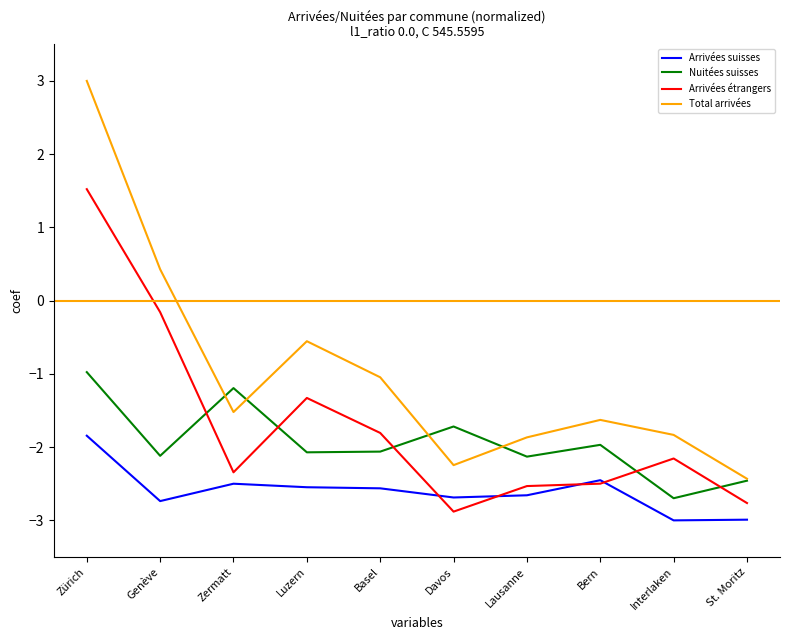

Read the Arrivées suisses value at Davos.

-2.7